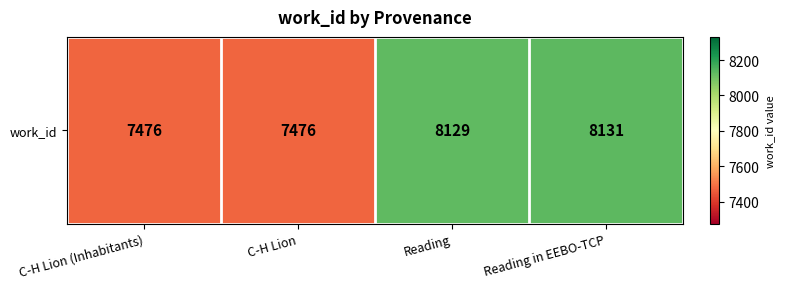

List the labels in order of value, largest first.

Reading in EEBO-TCP, Reading, C-H Lion (Inhabitants), C-H Lion